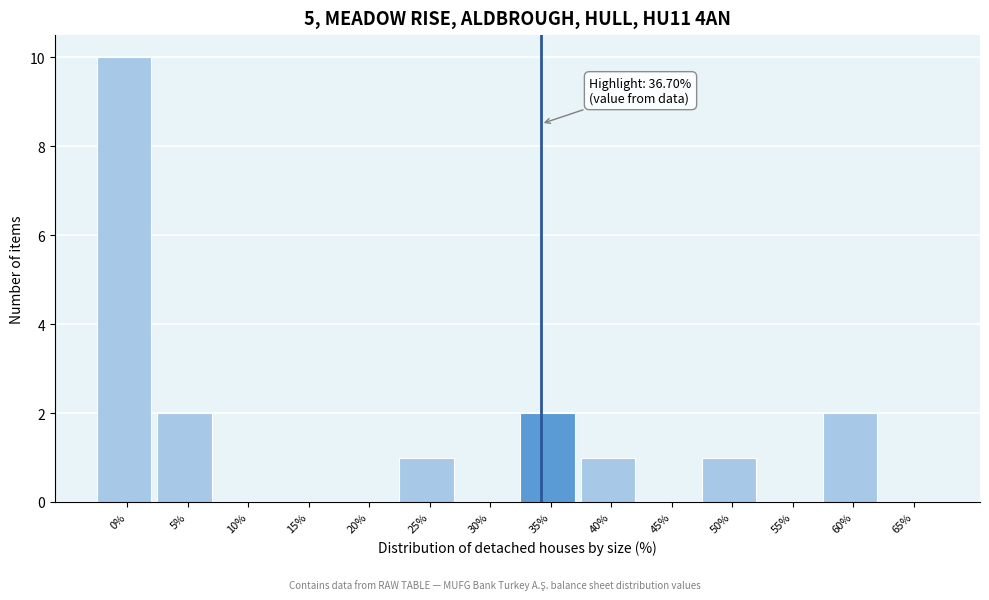

The value at 25% is 0. True or false?

False